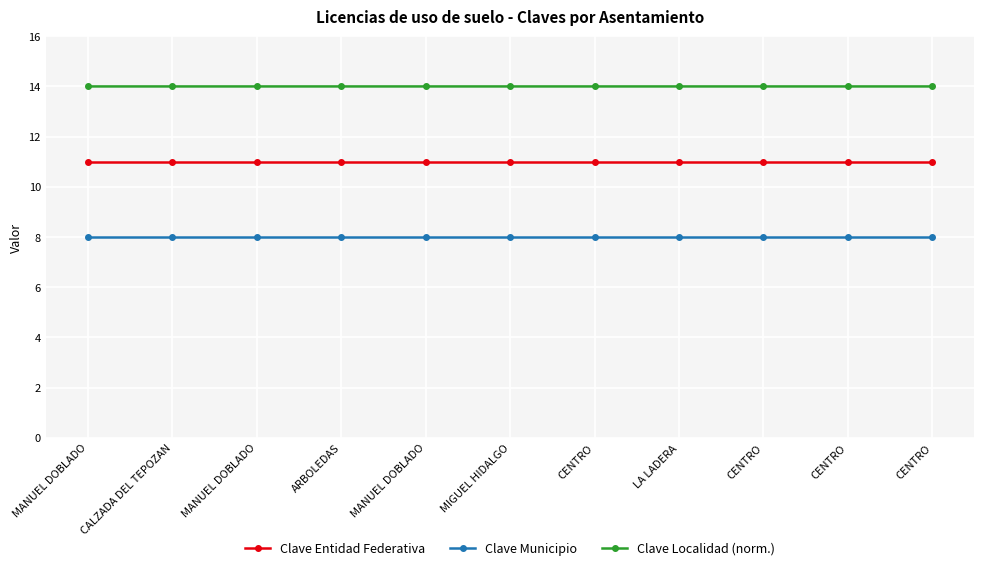

Is this an area chart (filled region under the line)?

No